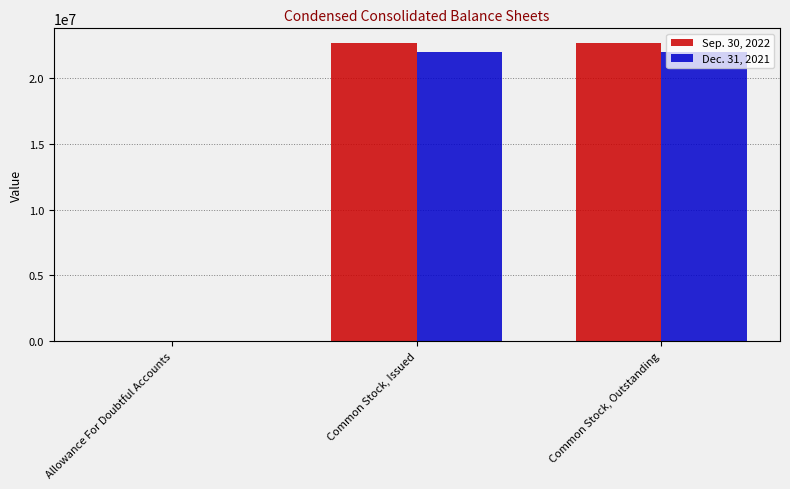

True or false: Sep. 30, 2022 has a value of 22686911 at Common Stock, Issued.

True